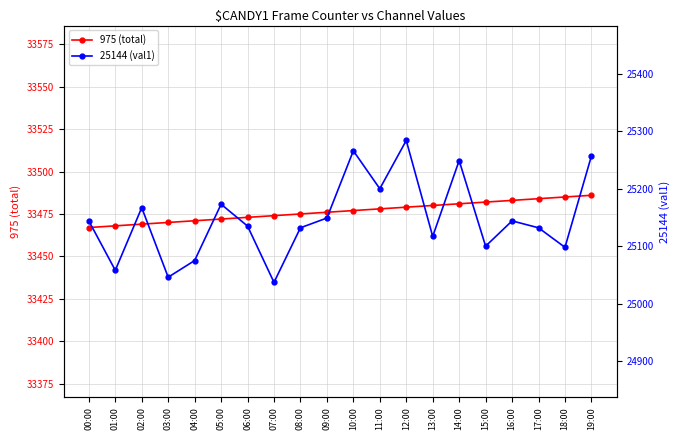

True or false: 25144 (val1) has a value of 8450 at 11:00.

False